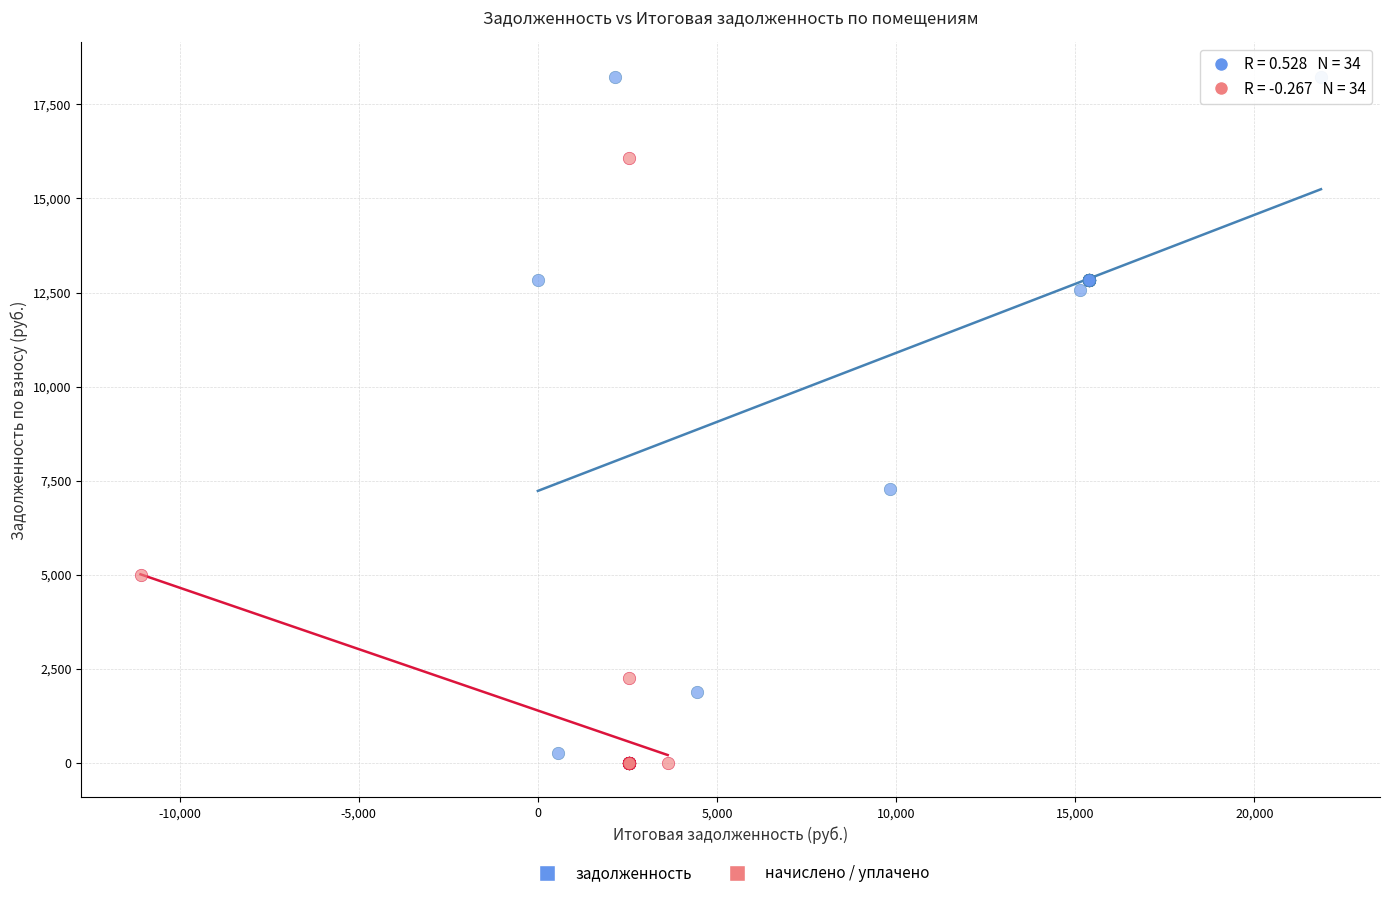

Which series has the widest spread of Y values?

задолженность